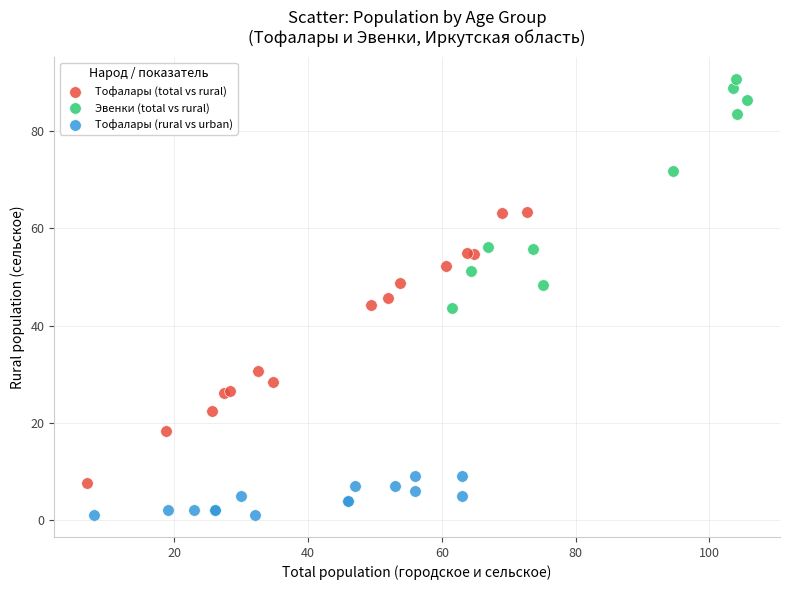

Which series contains the highest Y value?

Эвенки (total vs rural)